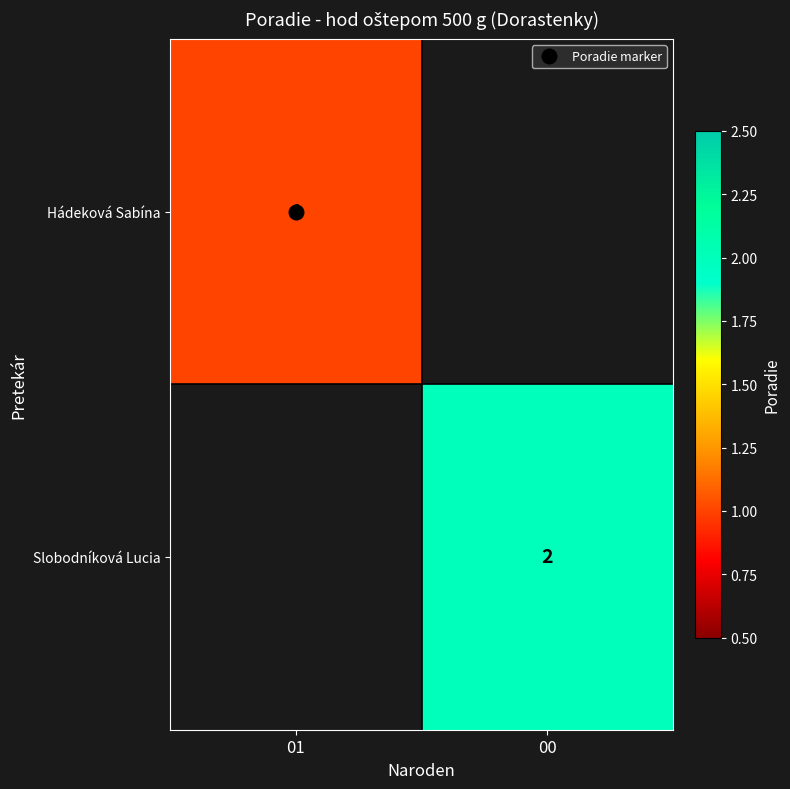

At which category does the chart reach its peak across all series?

00